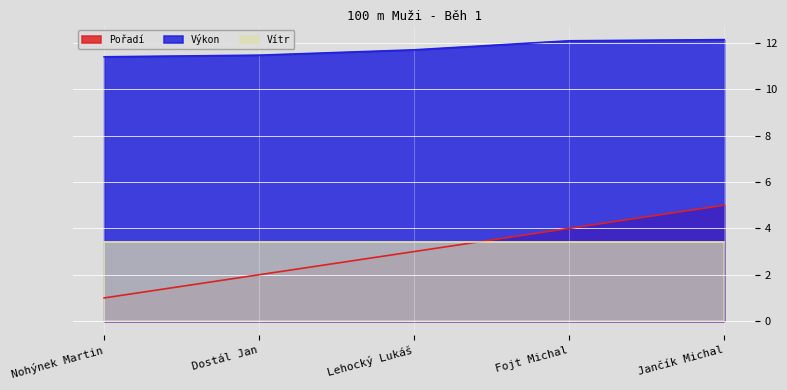

List the labels in order of Výkon value, largest first.

Jančík Michal, Fojt Michal, Lehocký Lukáš, Dostál Jan, Nohýnek Martin